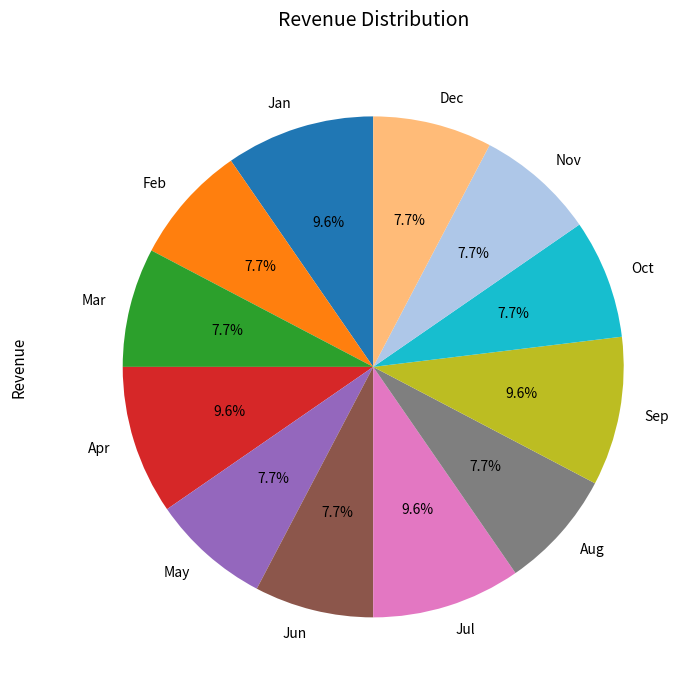

Does Mar represent more than half of the total?

No